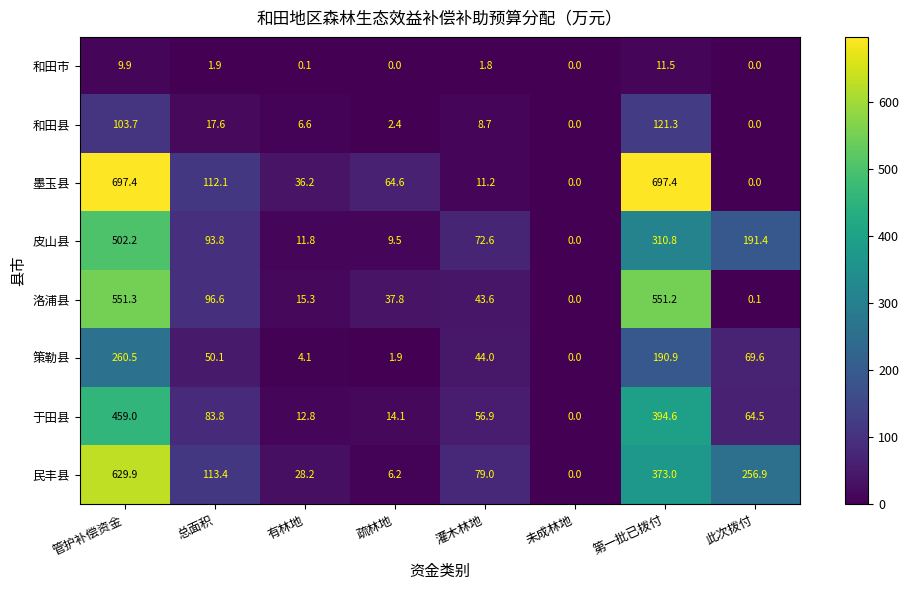

At which category is the sum across all series the highest?

管护补偿资金